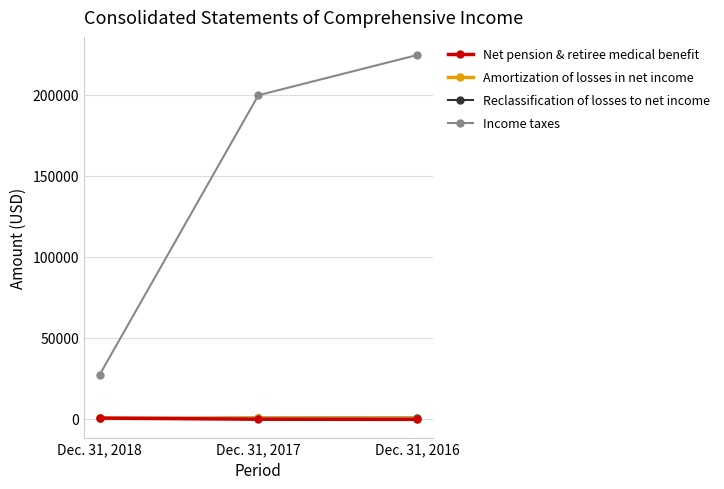

What is the average value of the Reclassification of losses to net income series?

500